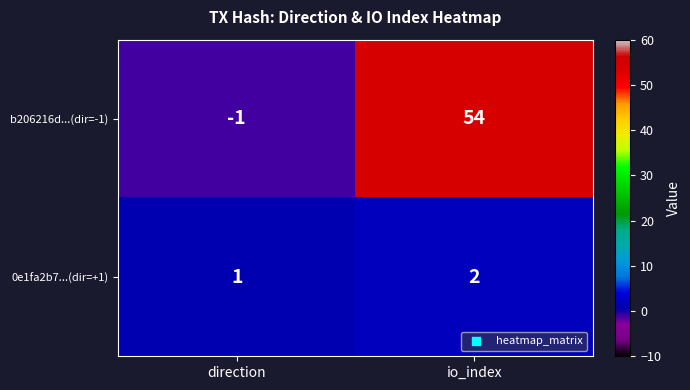

What is the spread (max minus min) of values at io_index?

52